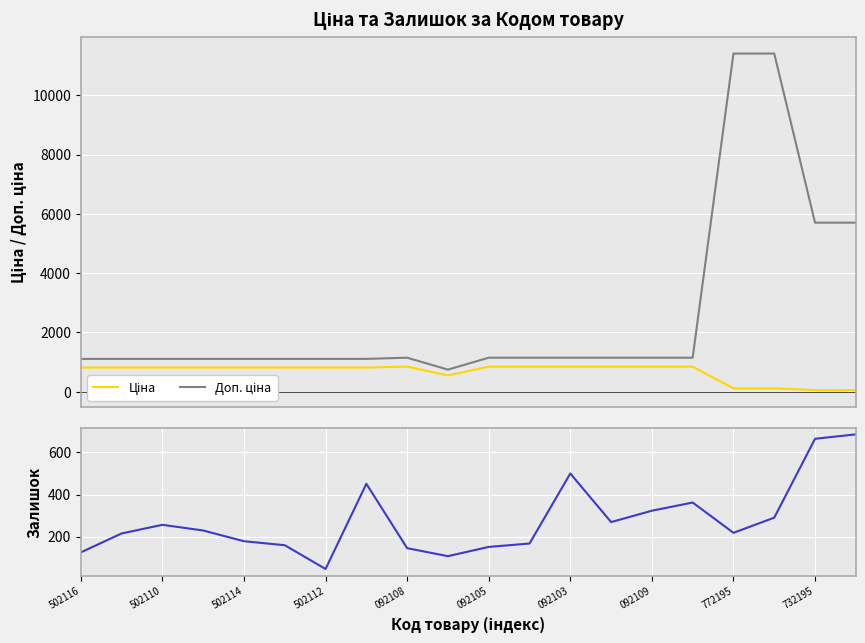

What is the approximate value of Залишок at 772195?

218.0